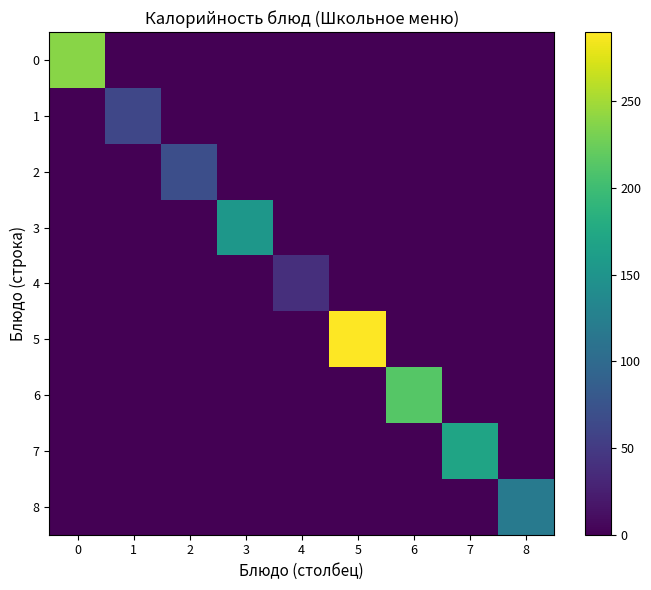

Between 1 and 7, which series saw the biggest shift?

7